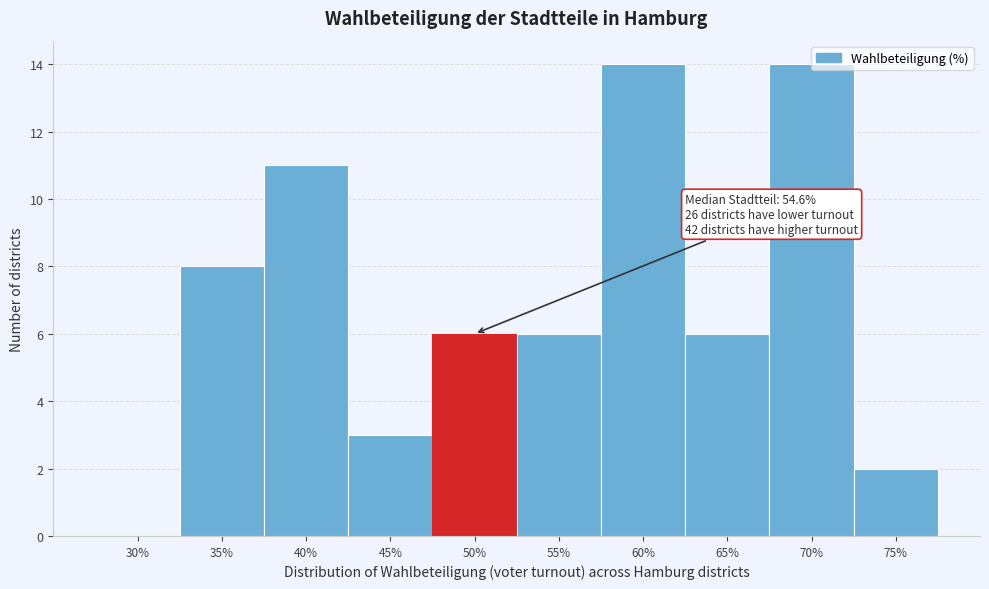

The chart shows a value of 9 at 50%. True or false?

False